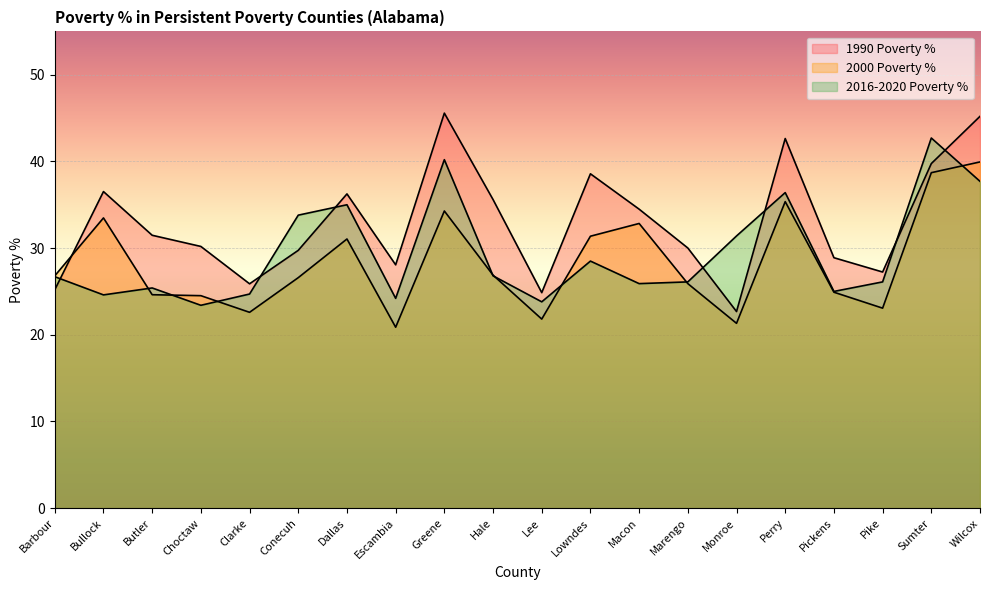

Which series has the largest range (max minus min)?

1990 Poverty %